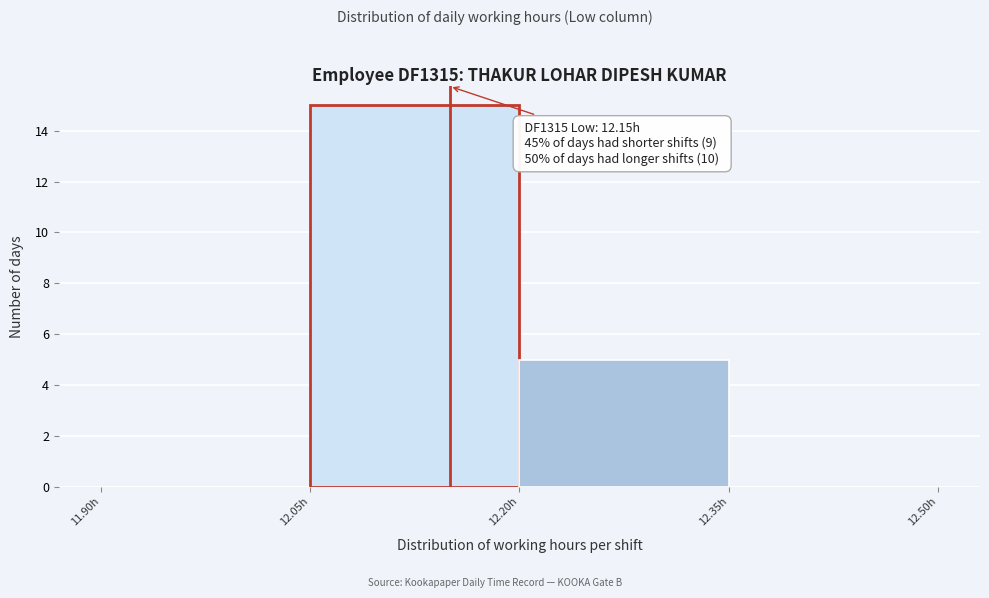

Over which range of the x-axis is the bar tallest?

12.05 to 12.20